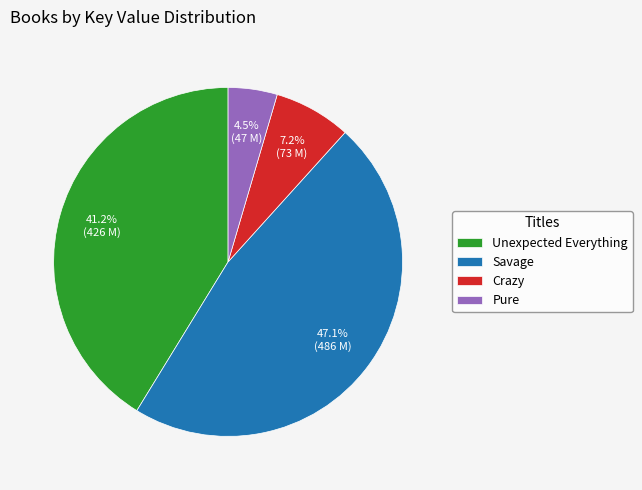

To the nearest percent, what portion does Savage represent?

47%